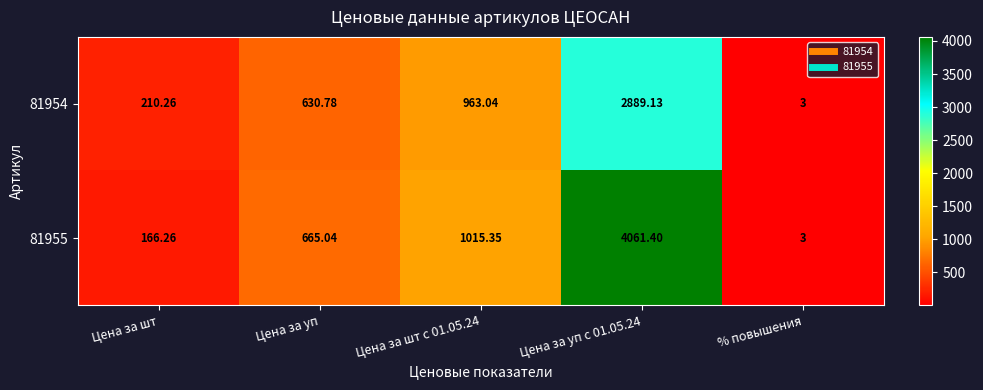

Where does the 81954 series first go above 630?

Цена за уп